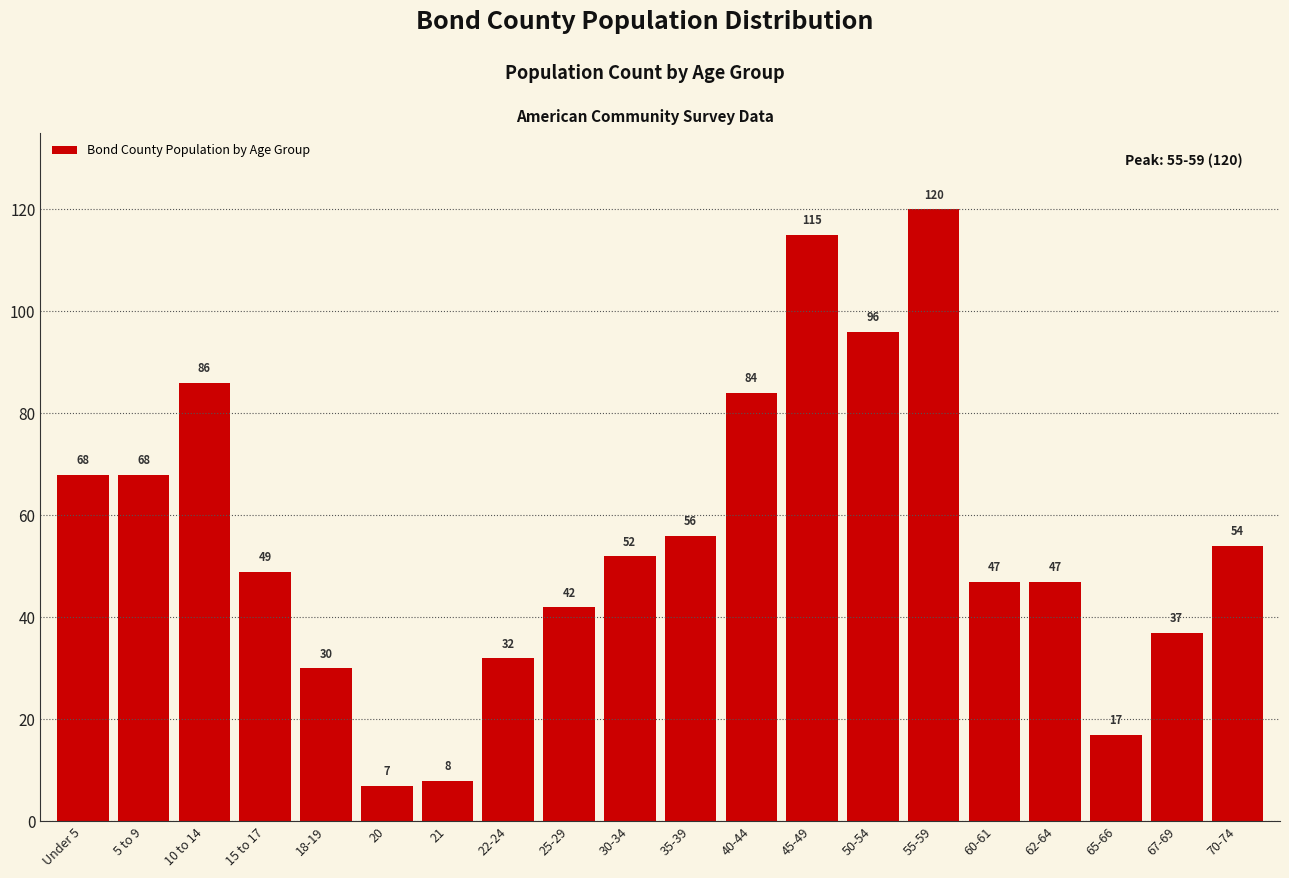

Reading left to right, transcribe all the data shown in this chart.

Under 5=68	5 to 9=68	10 to 14=86	15 to 17=49	18-19=30	20=7	21=8	22-24=32	25-29=42	30-34=52	35-39=56	40-44=84	45-49=115	50-54=96	55-59=120	60-61=47	62-64=47	65-66=17	67-69=37	70-74=54